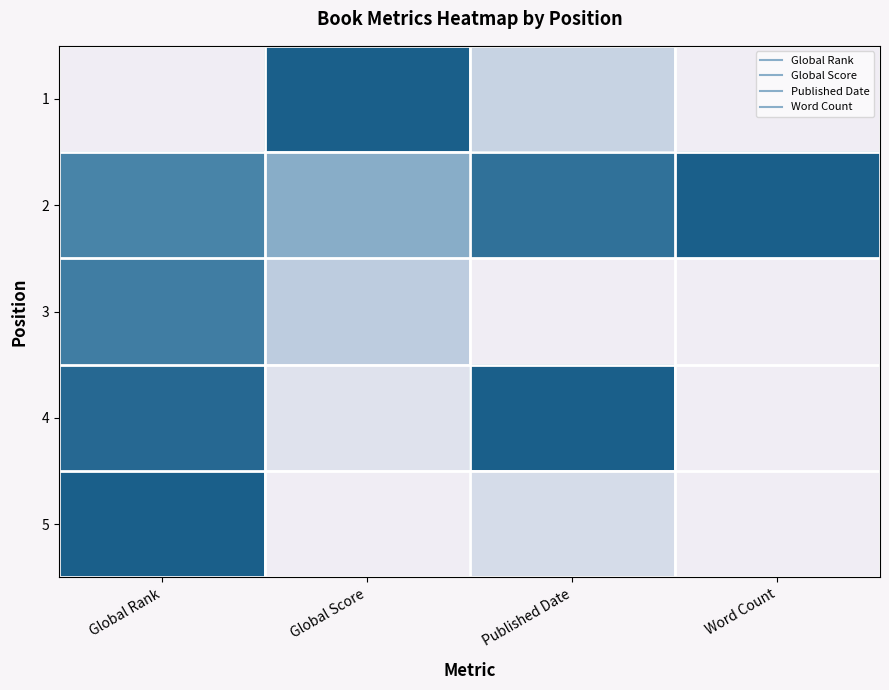

What is the spread (max minus min) of values at Published Date?

1.0